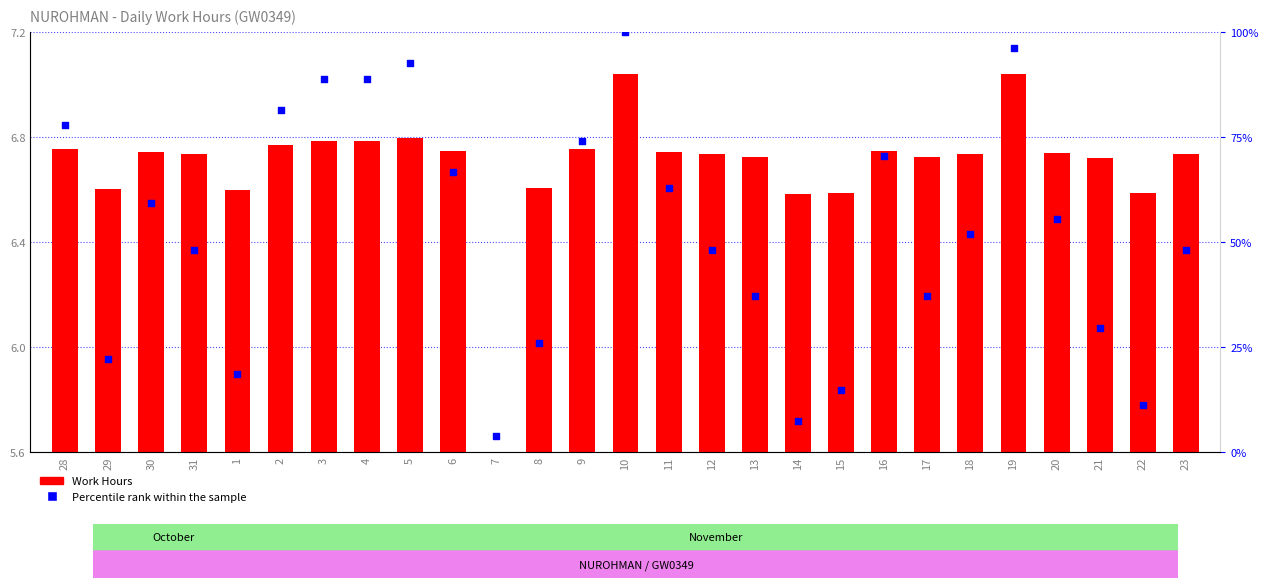

What are all the series names shown in the legend?

Work Hours, Percentile rank within the sample